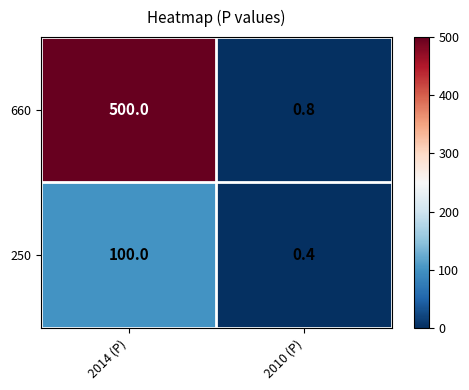

What is the difference between the maximum and minimum values in the 250 series?

99.6